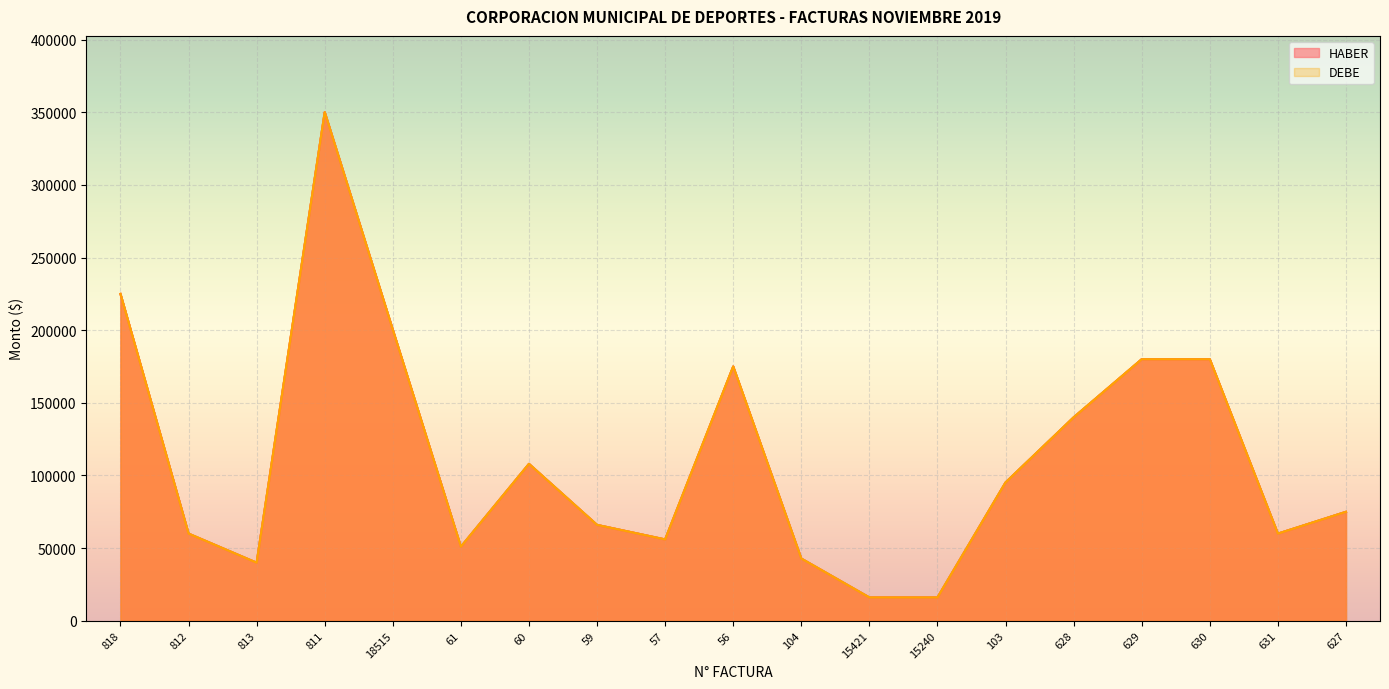

At how many categories does at least one series exceed 21857?

17